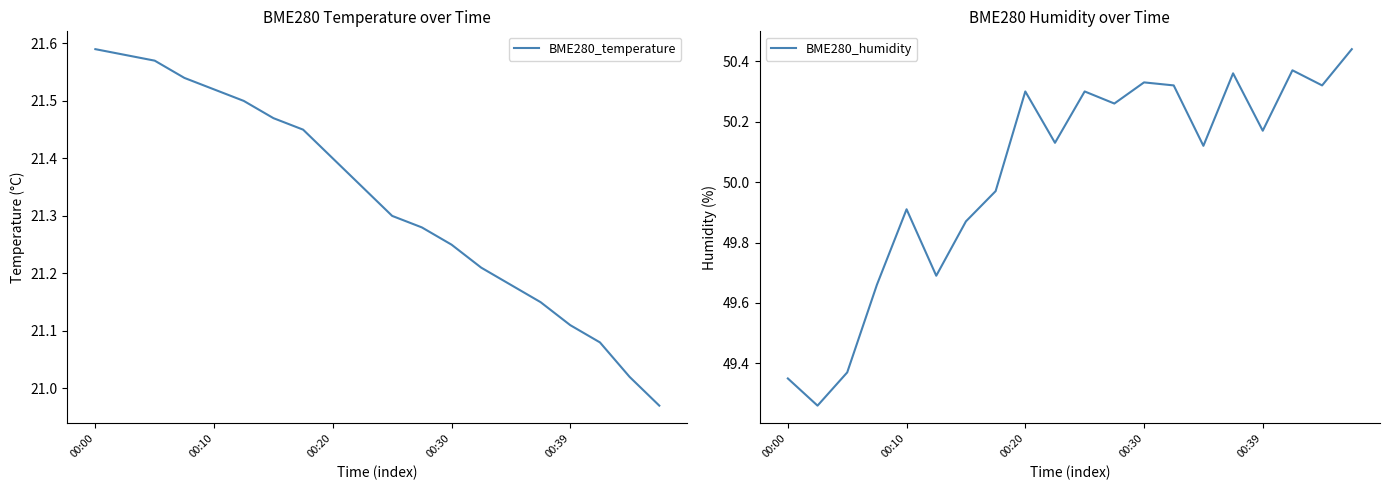

True or false: BME280_humidity and BME280_temperature cross at least once.

False